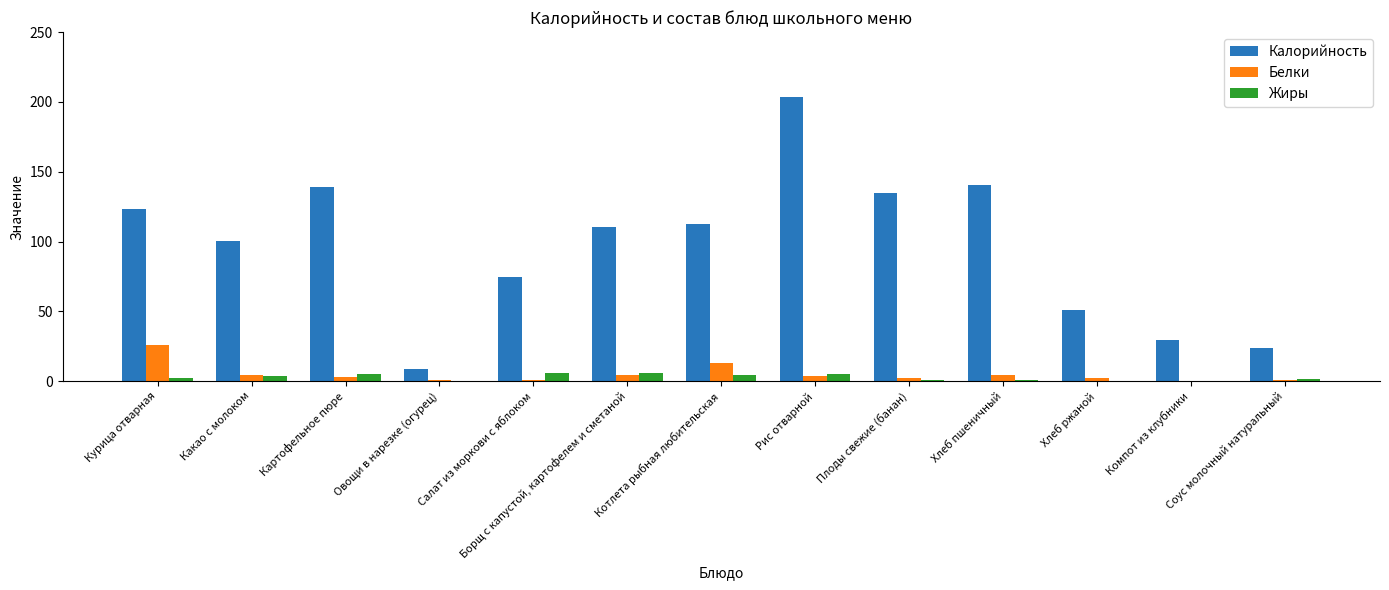

What is the difference between the Жиры values at Овощи в нарезке (огурец) and Плоды свежие (банан)?

0.6